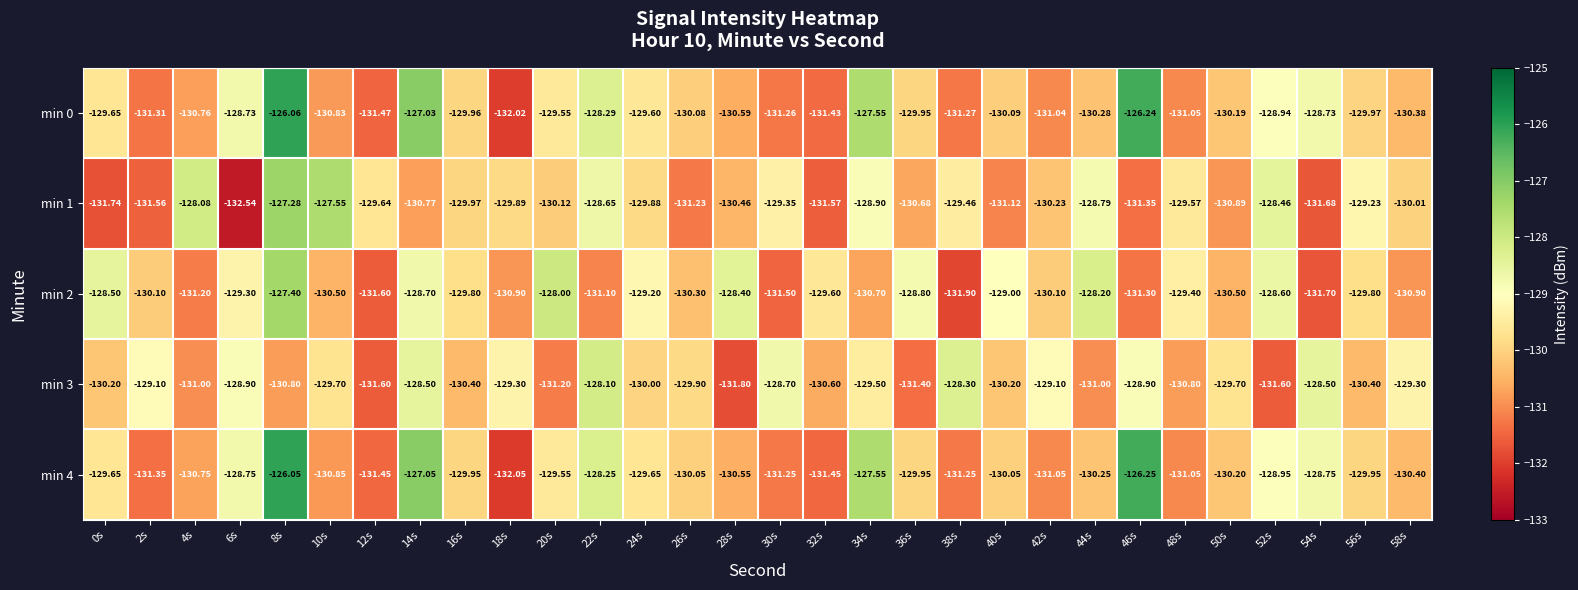

Is the value of min 4 at 8s greater than the value of min 3 at 28s?

Yes